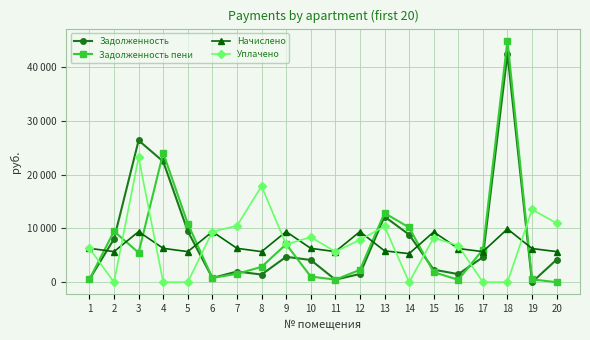

List the labels in order of Начислено value, smallest first.

14, 2, 5, 8, 11, 17, 20, 13, 16, 19, 1, 4, 7, 10, 15, 3, 6, 9, 12, 18